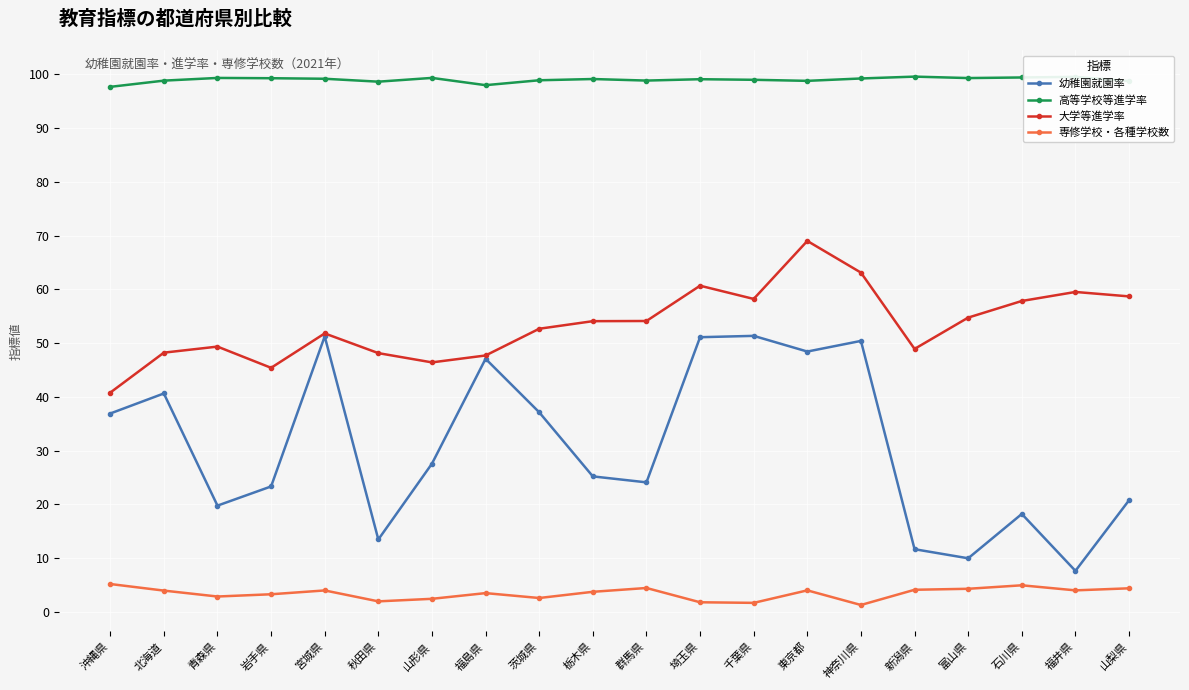

What is the spread (max minus min) of values at 福井県?

95.6